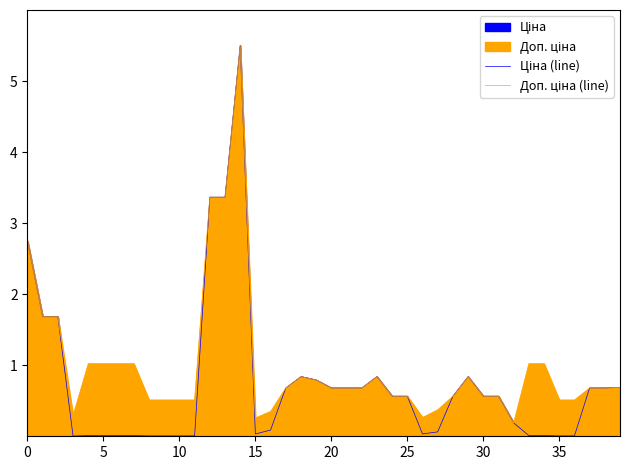

Between which two adjacent categories do Ціна (line) and Доп. ціна (line) first intersect?

32 and 33